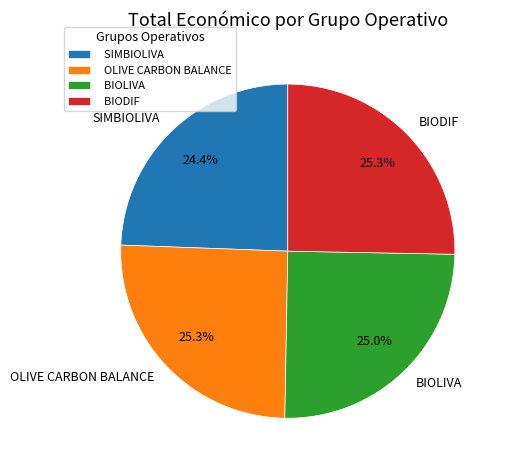

Combined, do BIODIF and OLIVE CARBON BALANCE account for over 50%?

Yes